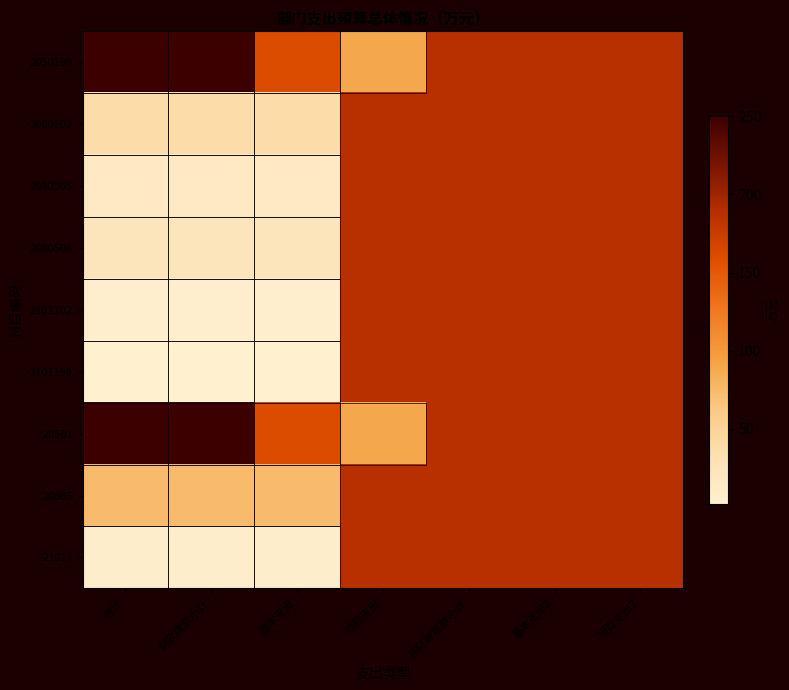

Is the value of 2050199 at 财政拨款小计 greater than the value of 2101102 at 项目支出2?

No